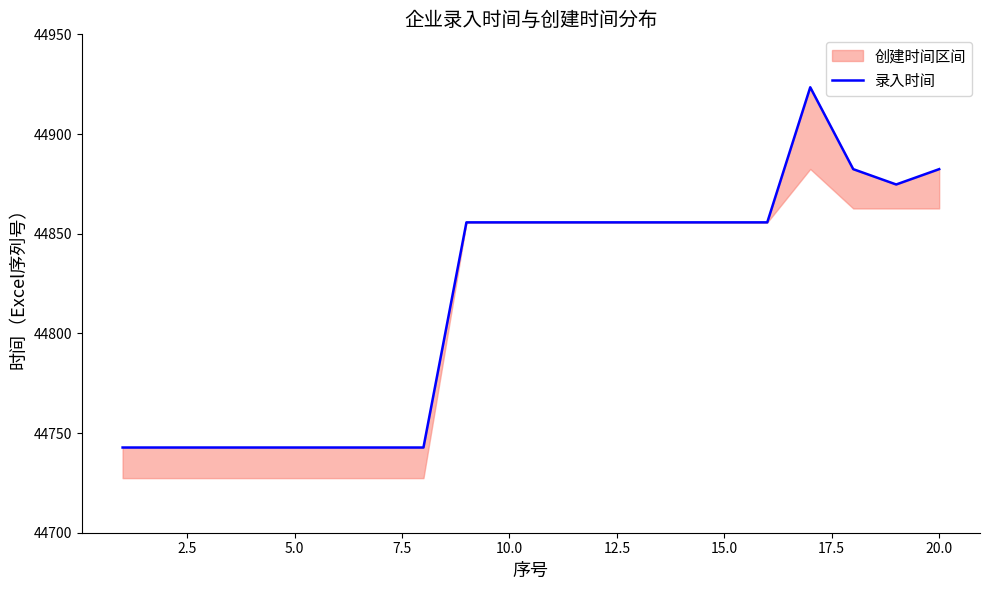

What is the difference between the second highest and second lowest values?

139.6